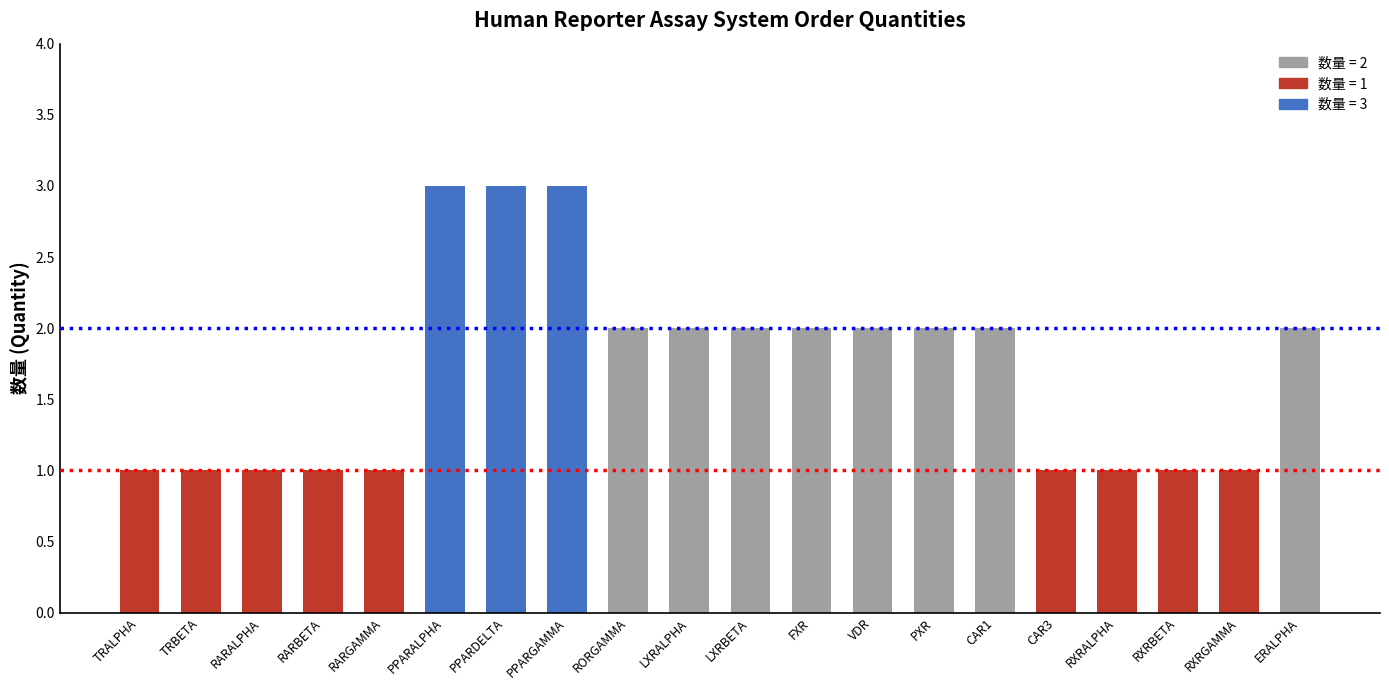

What value does the data have at VDR?

2